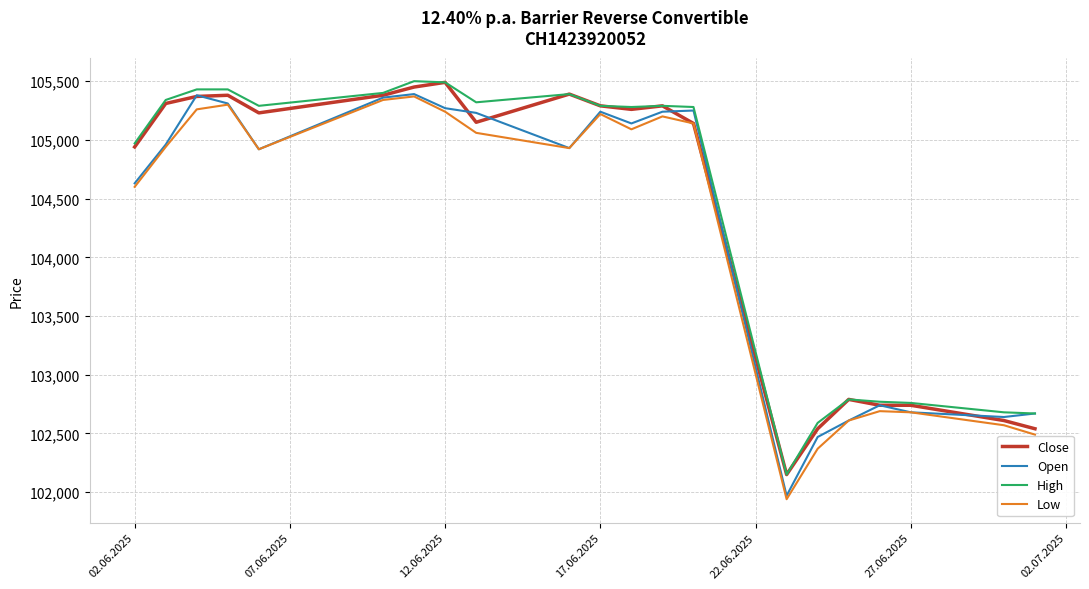

What is the greatest value displayed?

105500